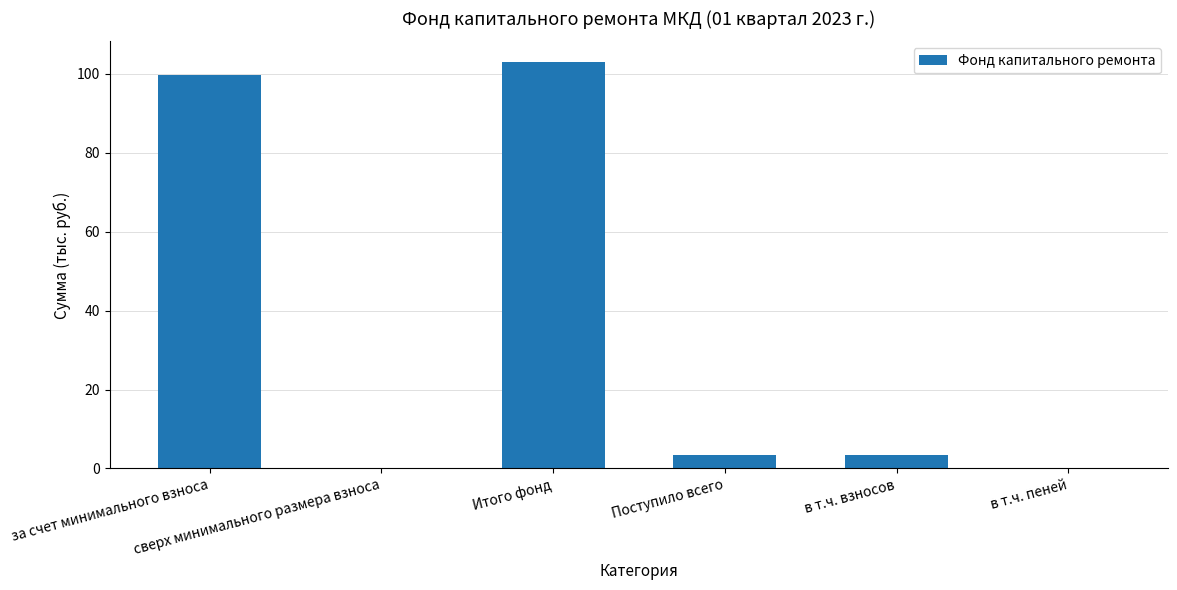

What is the sum of all values?

209.4